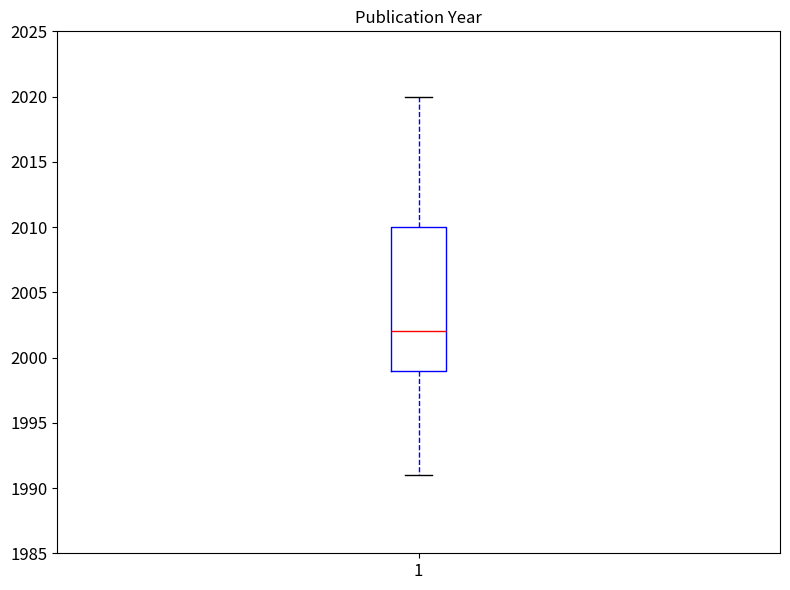

Read this box plot against the y-axis: the position of the median line, the range covered by the box, and the ends of both whiskers. The values are not printed on the chart, so give them approximately, as read against the axis.

median 2002, box 1999 to 2010, whiskers 1991 to 2020